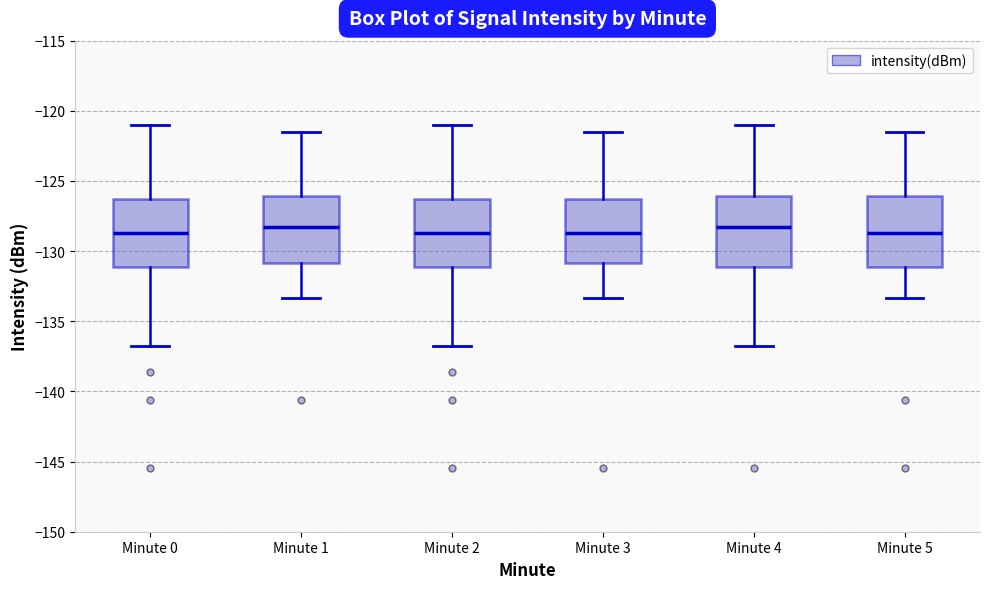

Where does the median line of the box for Minute 5 sit on the y-axis? The values are not printed on the chart, so give them approximately, as read against the axis.

-128.5